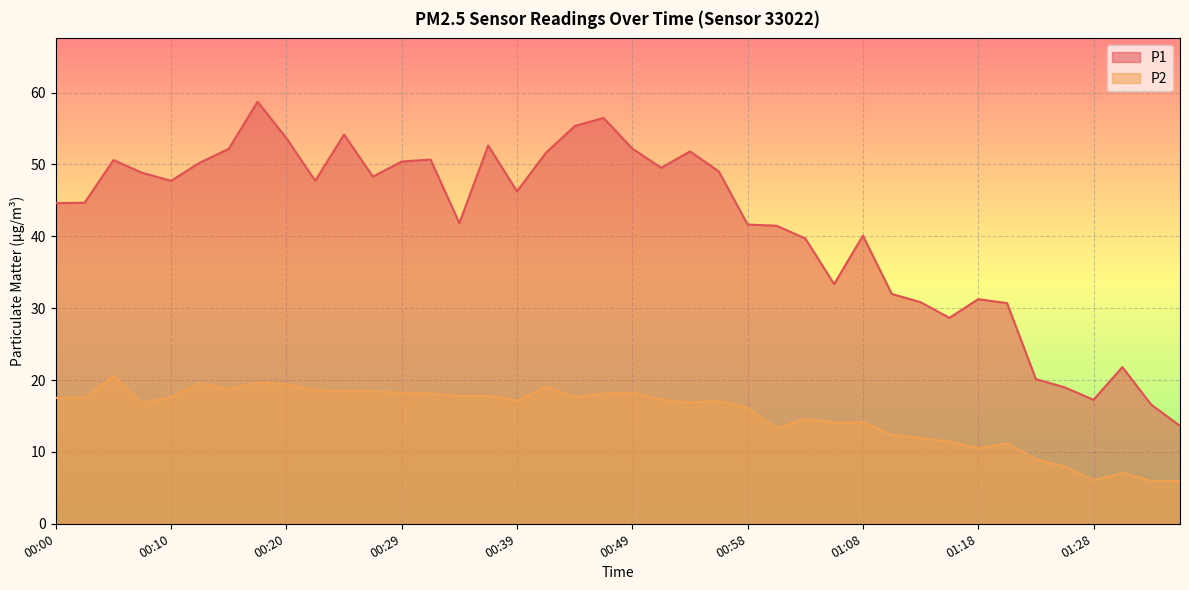

Reading right to left, transcribe all the data shown in this chart.

P1: 01:35=13.6	01:32=16.6	01:30=21.8	01:28=17.2	01:25=19.0	01:23=20.1	01:20=30.7	01:18=31.2	01:15=28.6	01:13=30.8	01:11=32.0	01:08=40.1	01:06=33.4	01:03=39.7	01:01=41.5	00:58=41.6	00:56=49.0	00:54=51.8	00:51=49.5	00:49=52.2	00:46=56.5	00:44=55.3	00:41=51.6	00:39=46.2	00:37=52.6	00:34=41.8	00:32=50.7	00:29=50.4	00:27=48.3	00:24=54.1	00:22=47.7	00:20=53.6	00:17=58.7	00:15=52.2	00:12=50.2	00:10=47.7	00:07=48.8	00:05=50.6	00:03=44.7	00:00=44.6
P2: 01:35=6.0	01:32=6.0	01:30=7.1	01:28=6.0	01:25=8.0	01:23=9.0	01:20=11.2	01:18=10.5	01:15=11.4	01:13=11.9	01:11=12.4	01:08=14.2	01:06=14.1	01:03=14.6	01:01=13.3	00:58=16.1	00:56=17.1	00:54=16.9	00:51=17.3	00:49=18.2	00:46=18.1	00:44=17.6	00:41=19.1	00:39=17.1	00:37=17.8	00:34=17.8	00:32=18.1	00:29=18.2	00:27=18.4	00:24=18.5	00:22=18.6	00:20=19.4	00:17=19.7	00:15=18.7	00:12=19.6	00:10=17.6	00:07=16.8	00:05=20.5	00:03=17.5	00:00=17.5